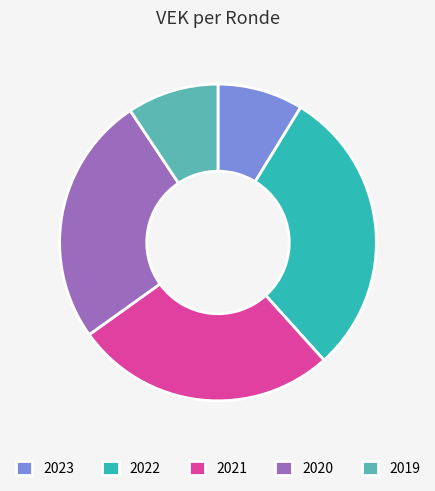

Which category has the biggest portion of the pie?

2022